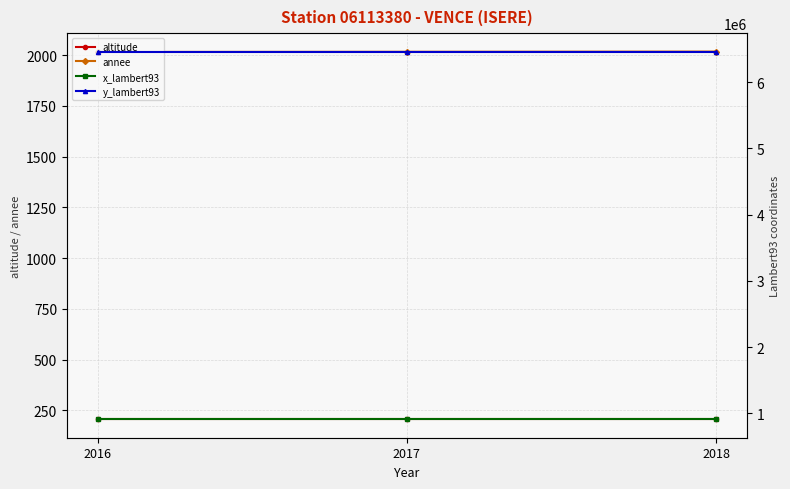

What is the smallest value displayed?

206